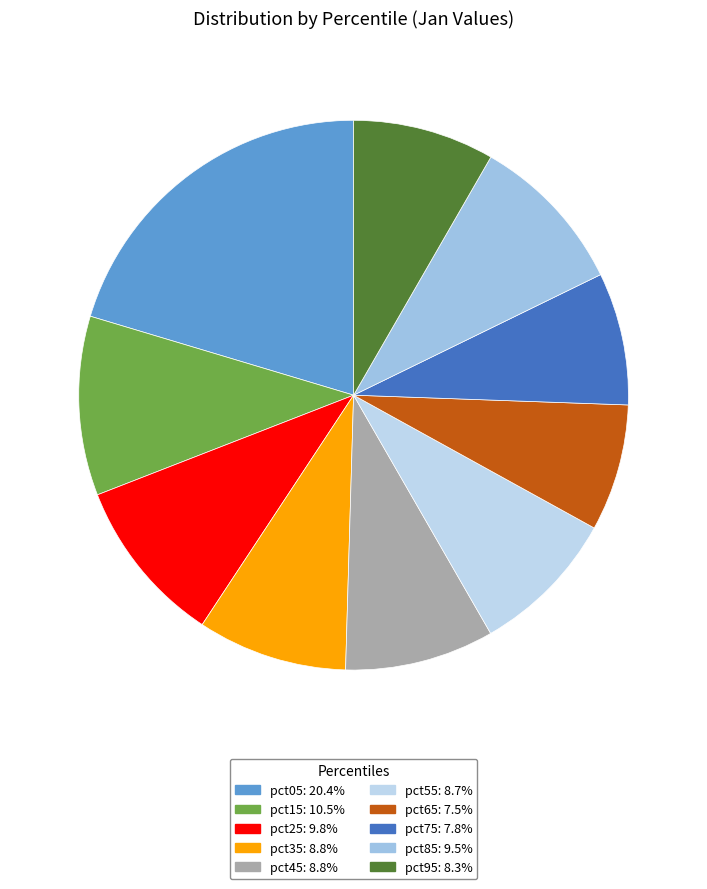

To the nearest percent, what percentage of the pie is pct05?

20%